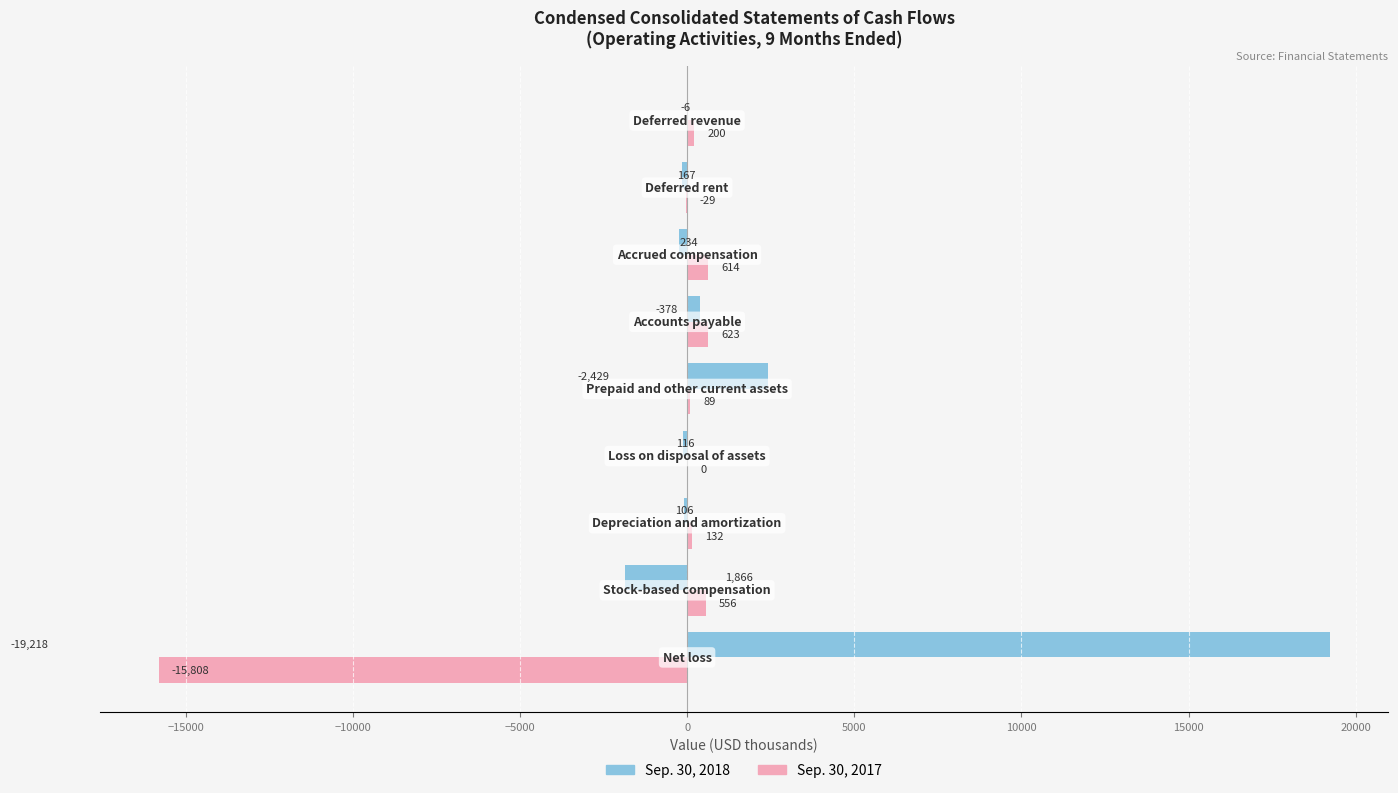

How many series are shown in this chart?

2